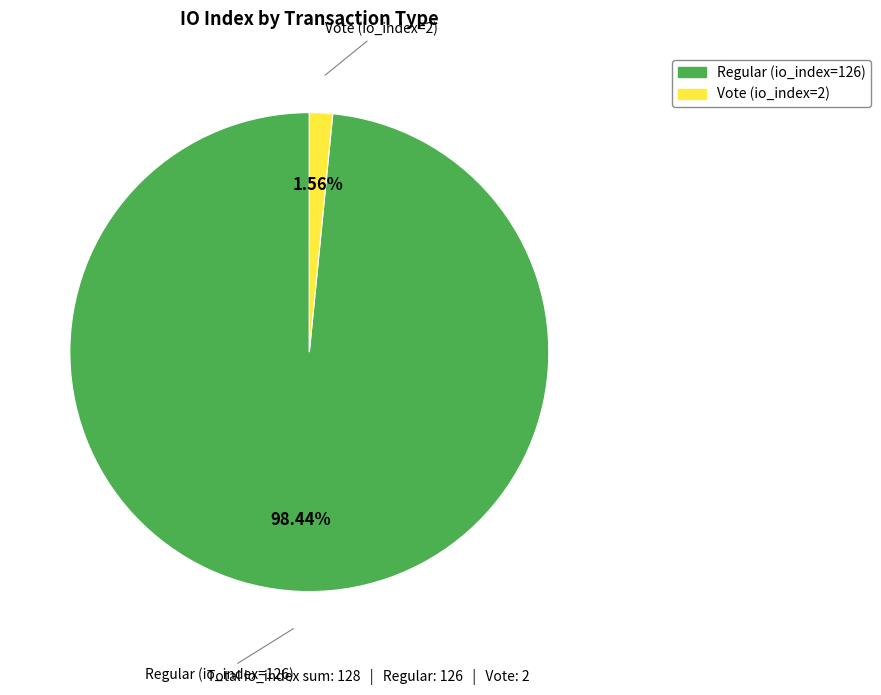

To the nearest percent, what is the difference between the Regular (io_index=126) and Vote (io_index=2) slice percentages?

97%